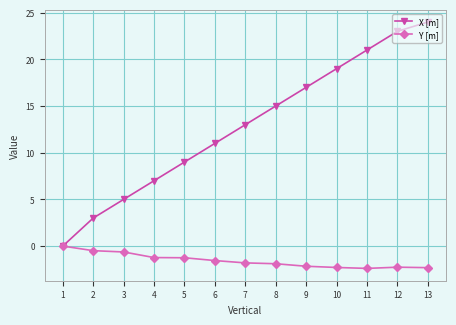

Which series has the widest spread of values?

X [m]